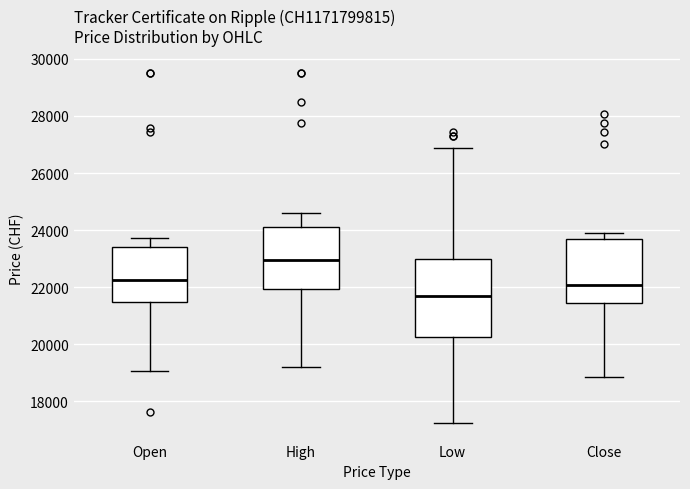

Reading left to right, transcribe this box plot: for each box, give where its median line is, the range the box spans, and where its two whiskers end, as read against the y-axis. The values are not printed on the chart, so give them approximately, as read against the axis.

Open: median 22200, box 21400 to 23400, whiskers 19000 to 23800
High: median 23000, box 22000 to 24200, whiskers 19200 to 24600
Low: median 21600, box 20200 to 23000, whiskers 17200 to 26800
Close: median 22000, box 21400 to 23600, whiskers 18800 to 23800